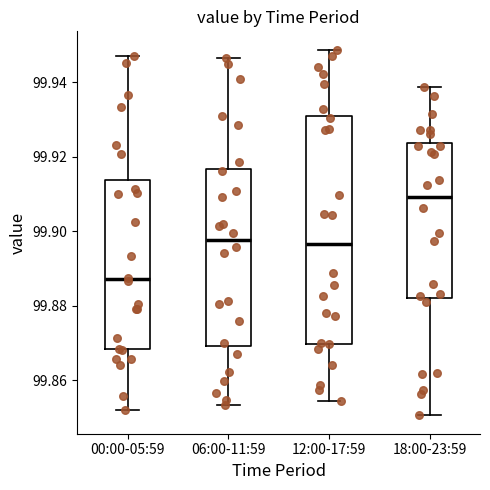

Which box is the tallest, from its lower edge to its upper edge?

12:00-17:59